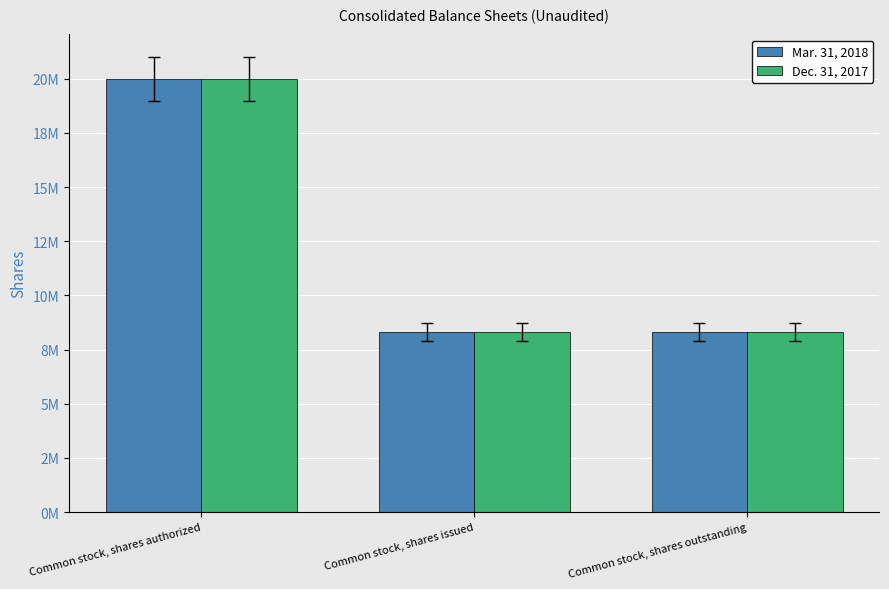

Reading left to right, what are all the values shown in this chart?

Mar. 31, 2018: 20000000	8310198	8310198
Dec. 31, 2017: 20000000	8310198	8310198